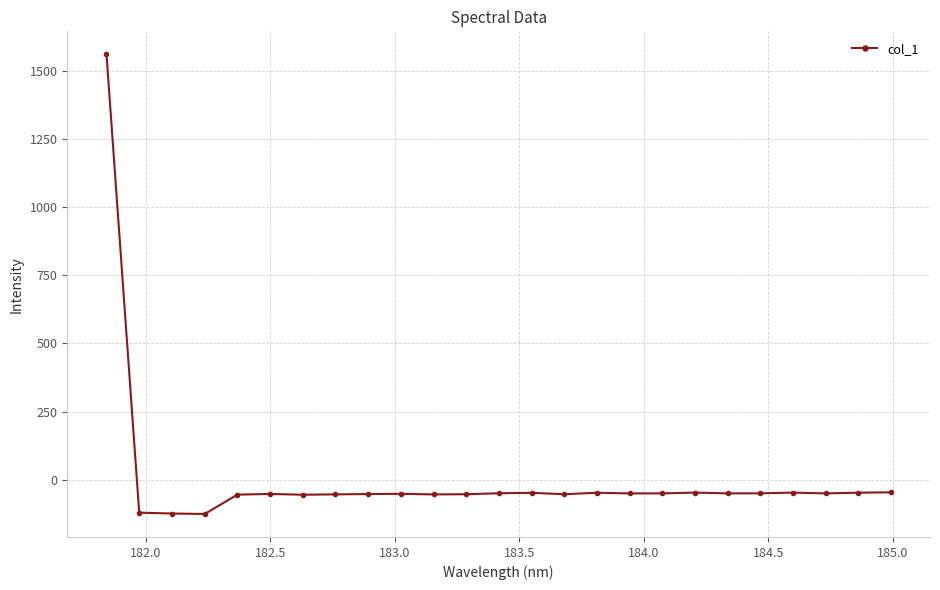

True or false: the data has more than 1 interior local peaks.

True